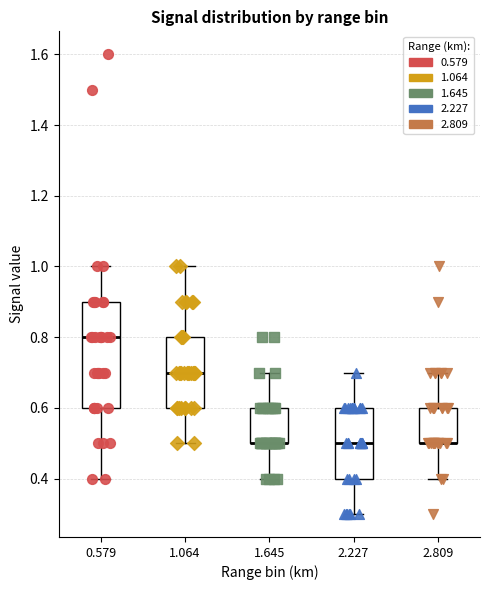

Where does the upper whisker of the box at x = 2.809 end on the y-axis? The values are not printed on the chart, so give them approximately, as read against the axis.

0.7